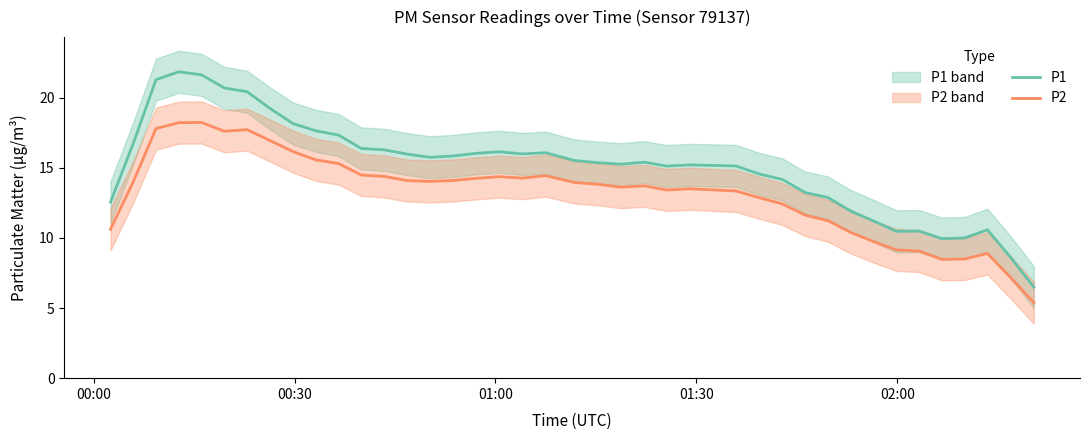

What is the value of the P2 point at the 9th from the left?

16.2